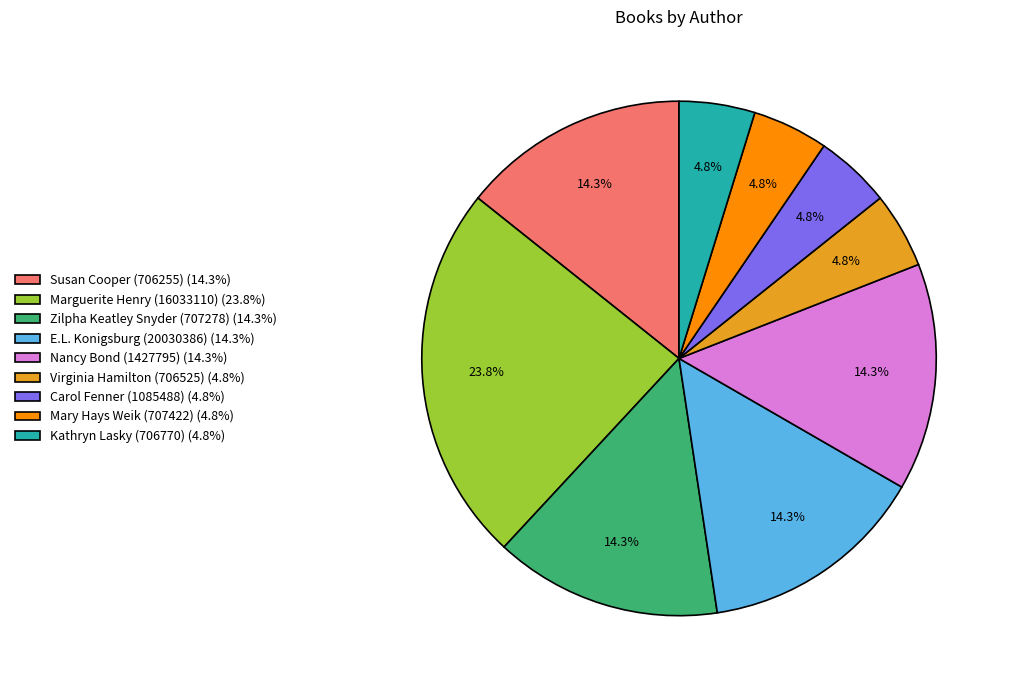

Approximately how many times larger is the value at Zilpha Keatley Snyder (707278) (14.3%) compared to Mary Hays Weik (707422) (4.8%)?

3.0